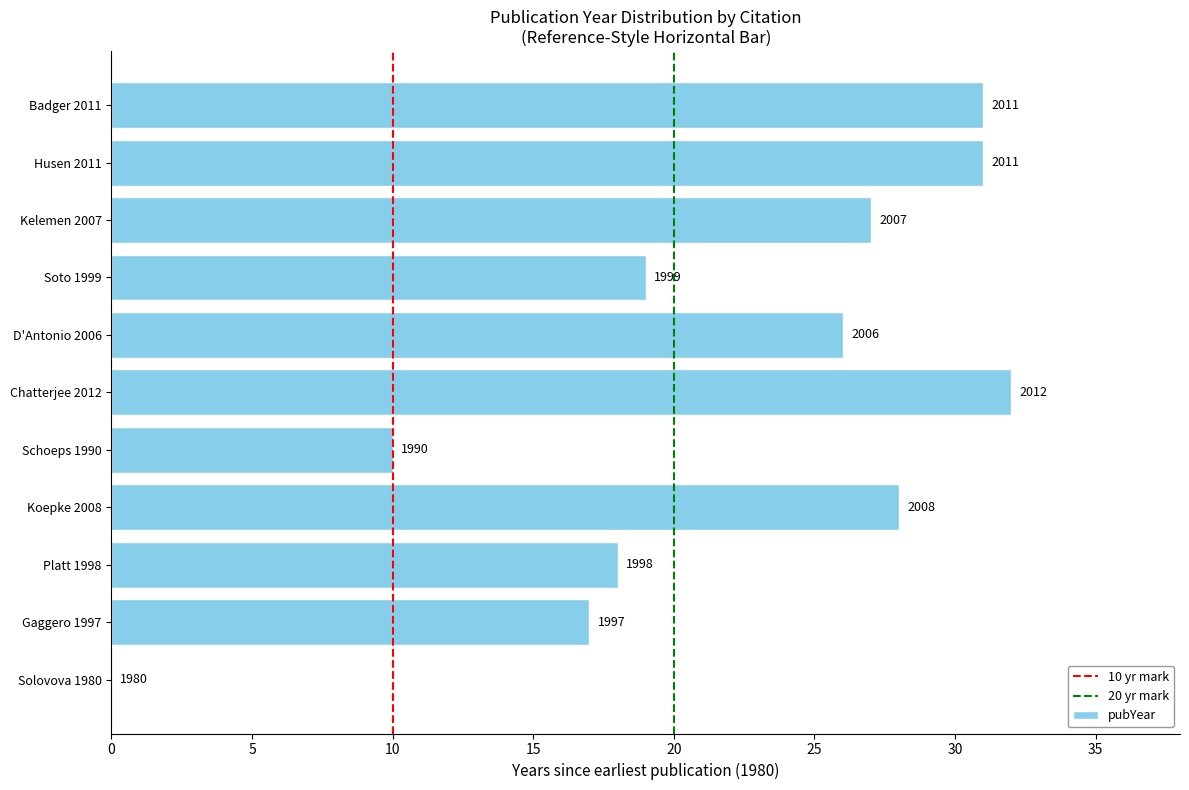

What is the approximate value at Gaggero 1997?

17